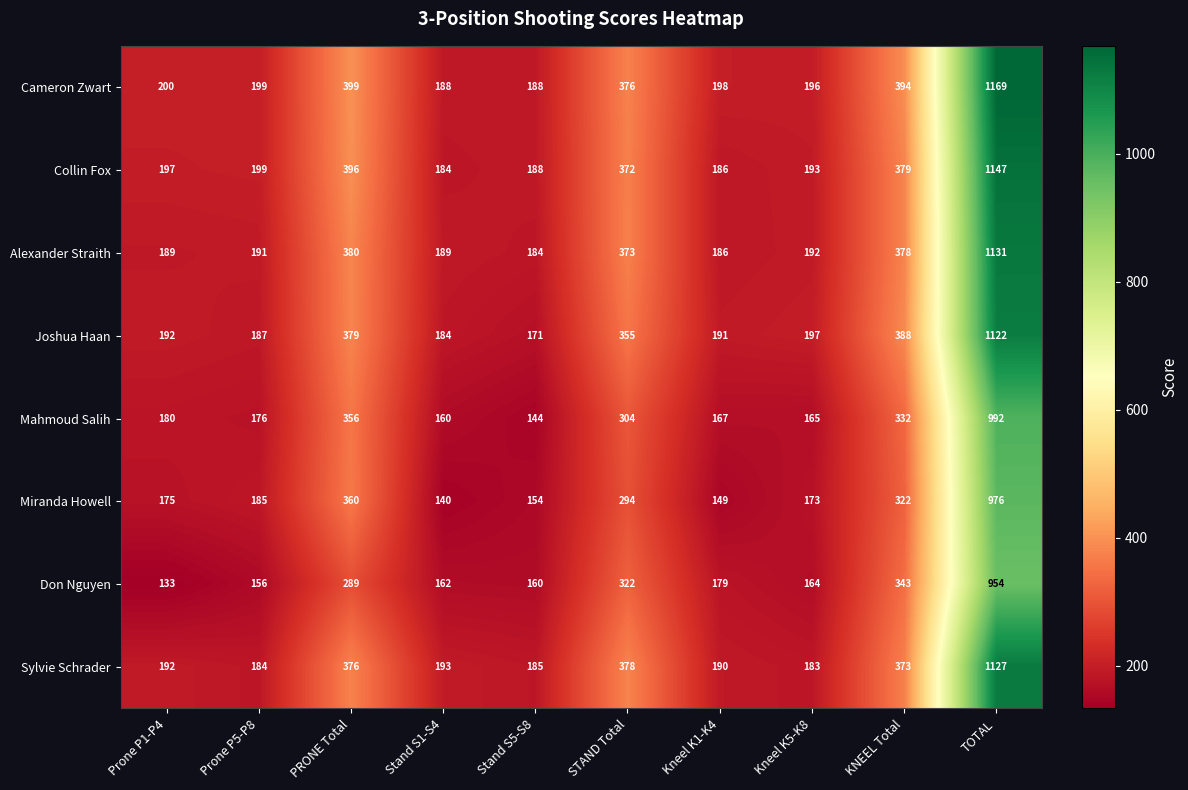

What is the total value across all series at PRONE Total?

2935